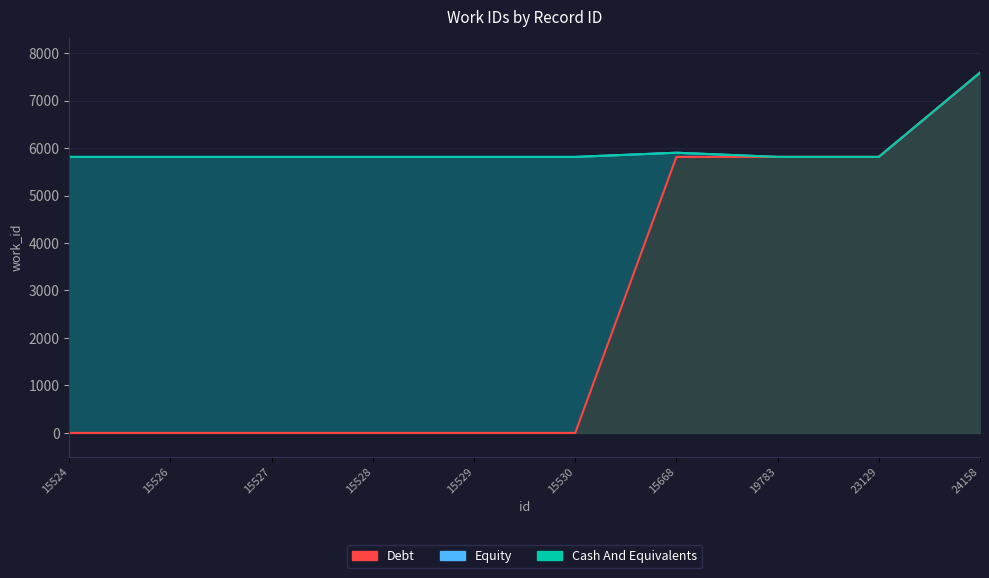

True or false: Debt and Cash And Equivalents cross at least once.

False